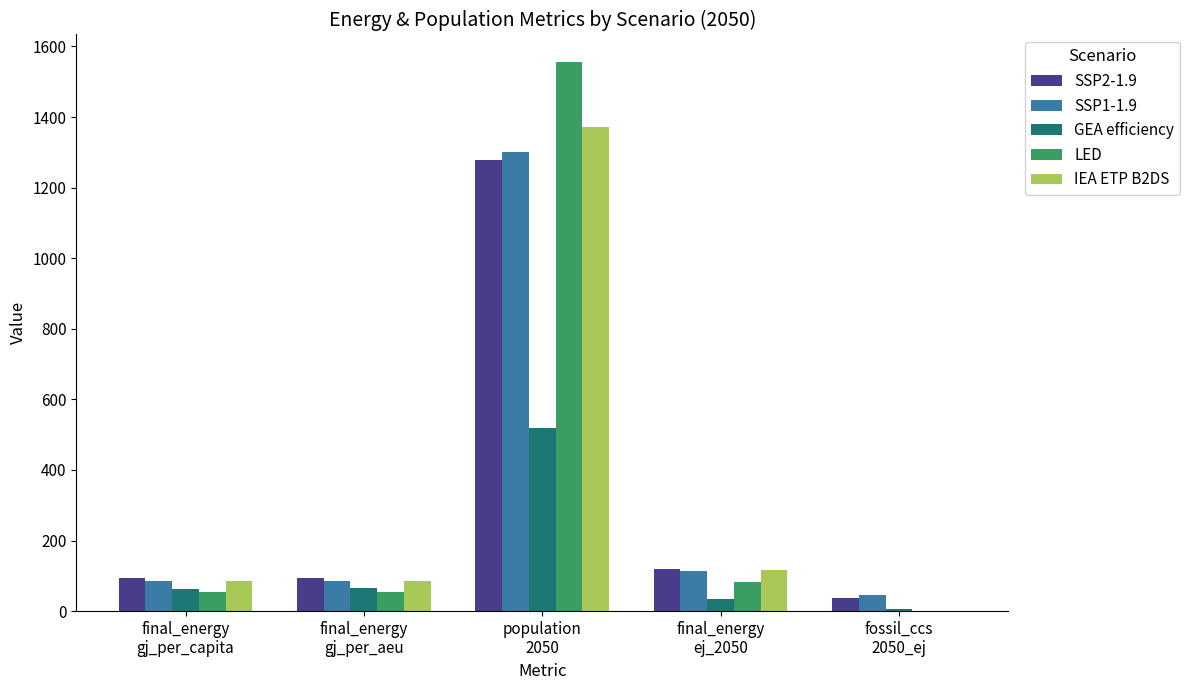

The value of IEA ETP B2DS at population
2050 is 902.9. True or false?

False